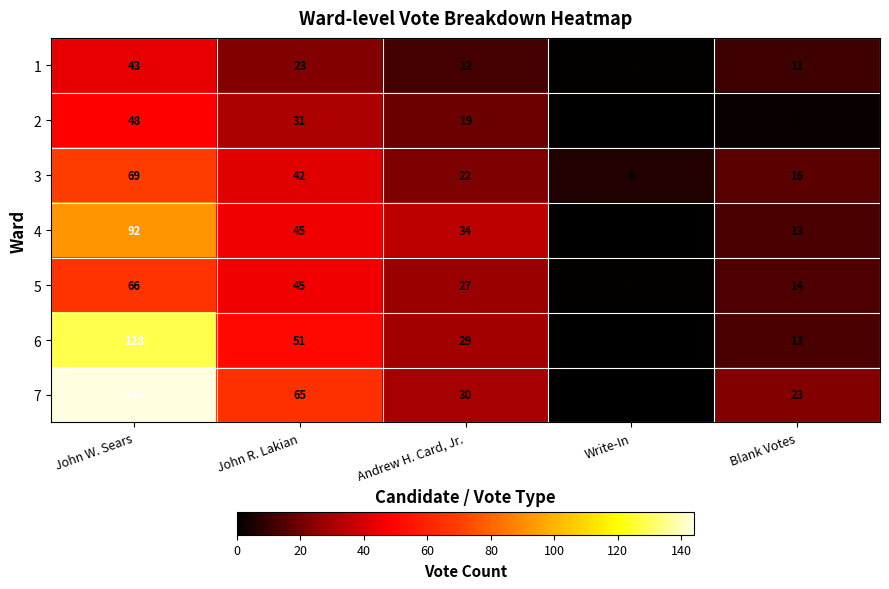

Which series has the largest total across all categories?

7